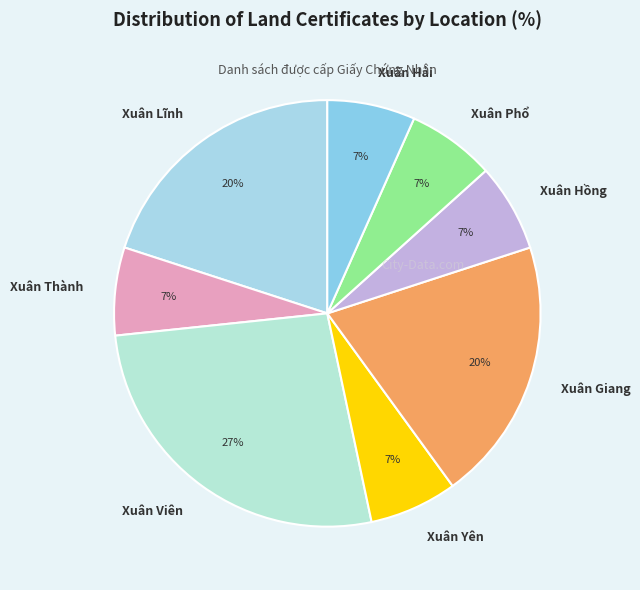

To the nearest percent, what is the average slice percentage?

12%